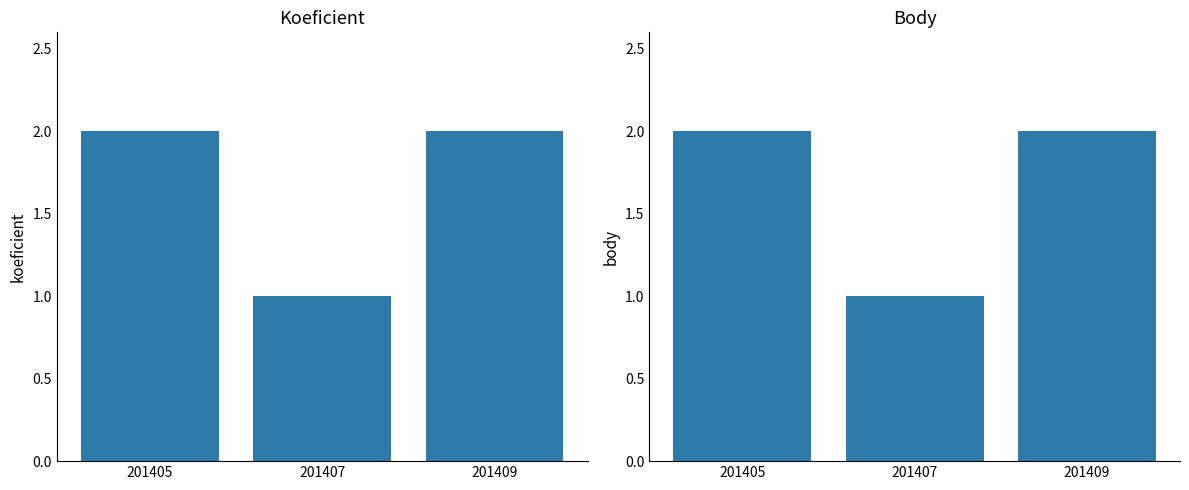

Which series has the widest spread of values?

Koeficient